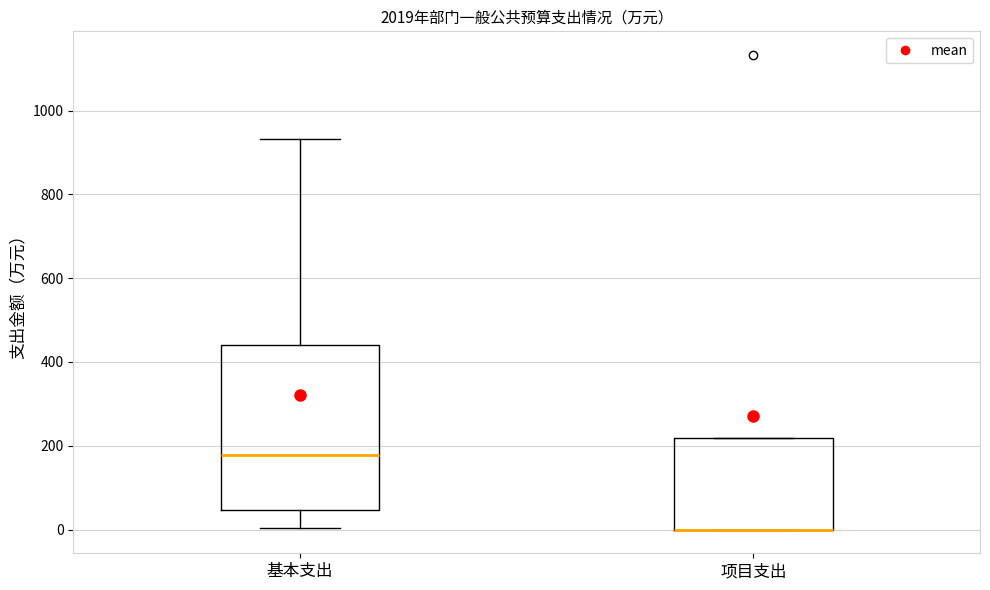

Reading left to right, transcribe this box plot: for each box, give where its median line is, the range the box spans, and where its two whiskers end, as read against the y-axis. The values are not printed on the chart, so give them approximately, as read against the axis.

基本支出: median 180, box 40 to 440, whiskers 0 to 940
项目支出: median 0 (drawn on the box's lower edge), box 0 to 220, whiskers 0 to 220